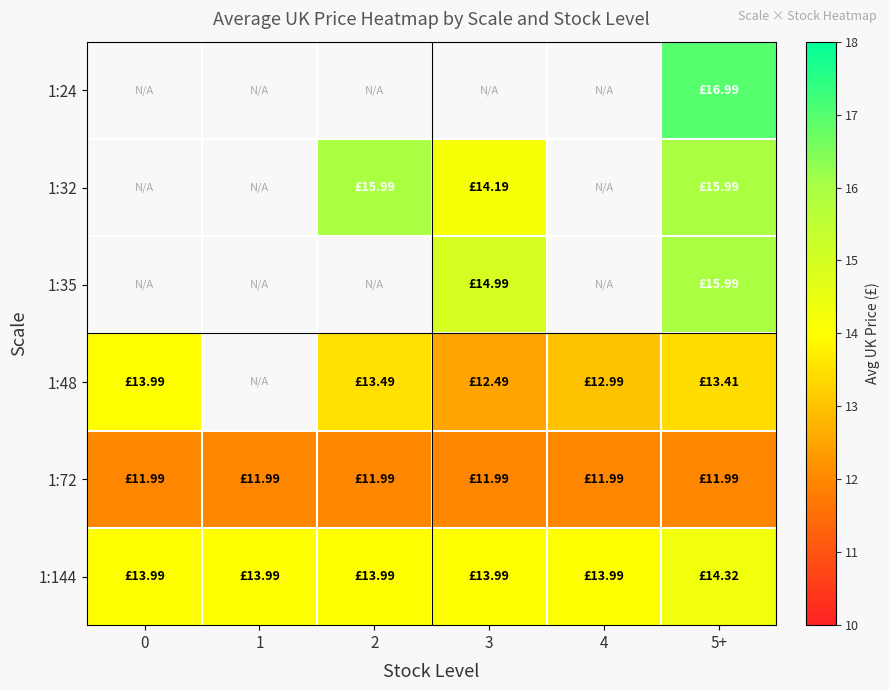

Rank the series at 2 from highest to lowest value.

1:32, 1:144, 1:48, 1:72, 1:24, 1:35